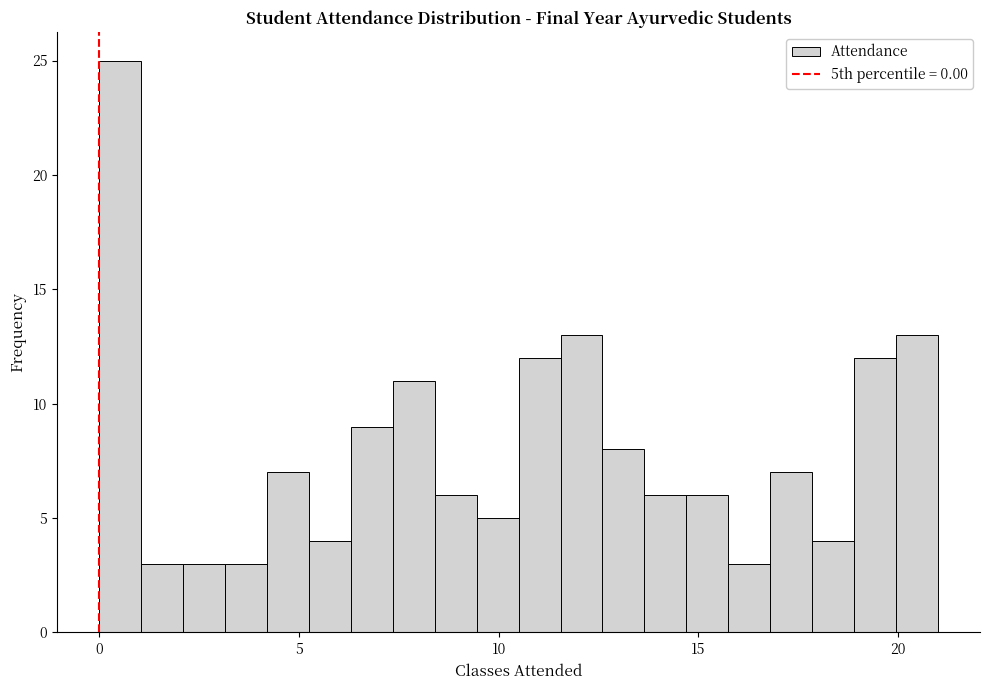

Read against the x-axis, roughly where is the centre of the tallest bar?

0.5